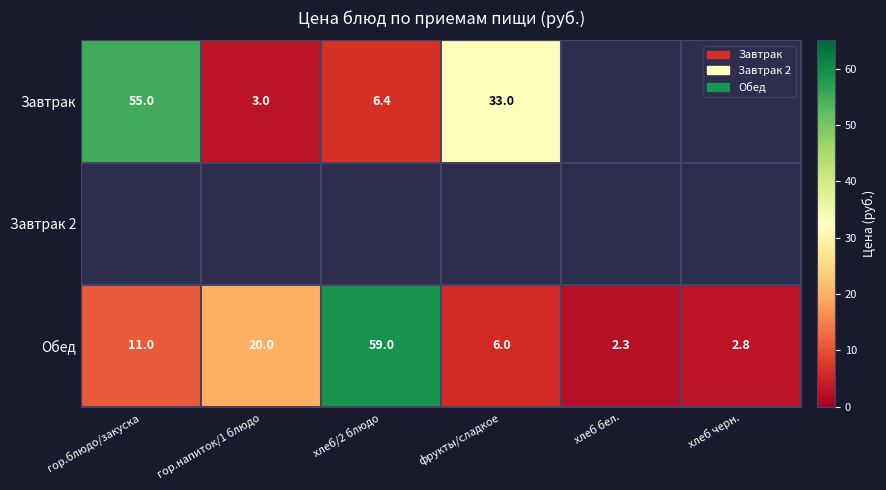

How many values in the Обед series are below 11?

3